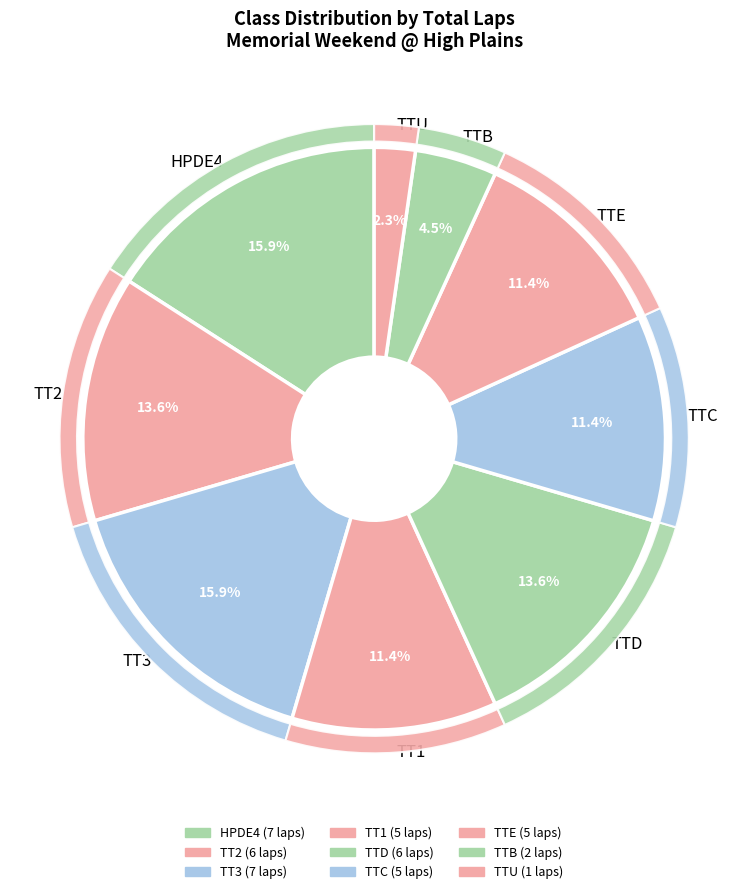

To the nearest percent, what is the difference between the TTE and TT2 slice percentages?

2%